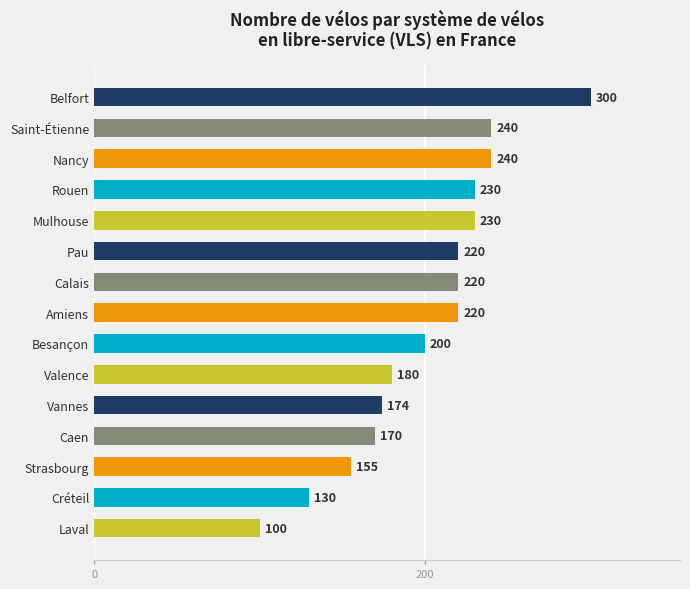

What is the greatest value displayed?

300